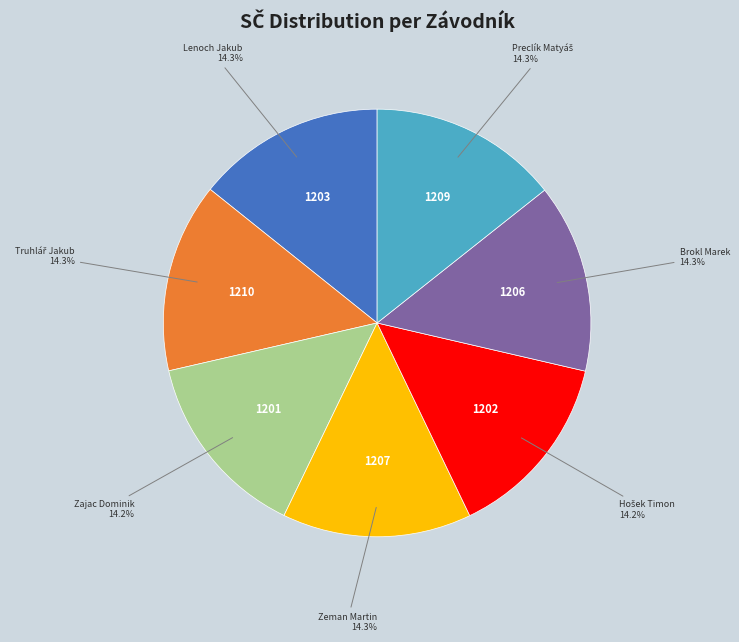

Is there any slice that represents more than half of the pie?

No